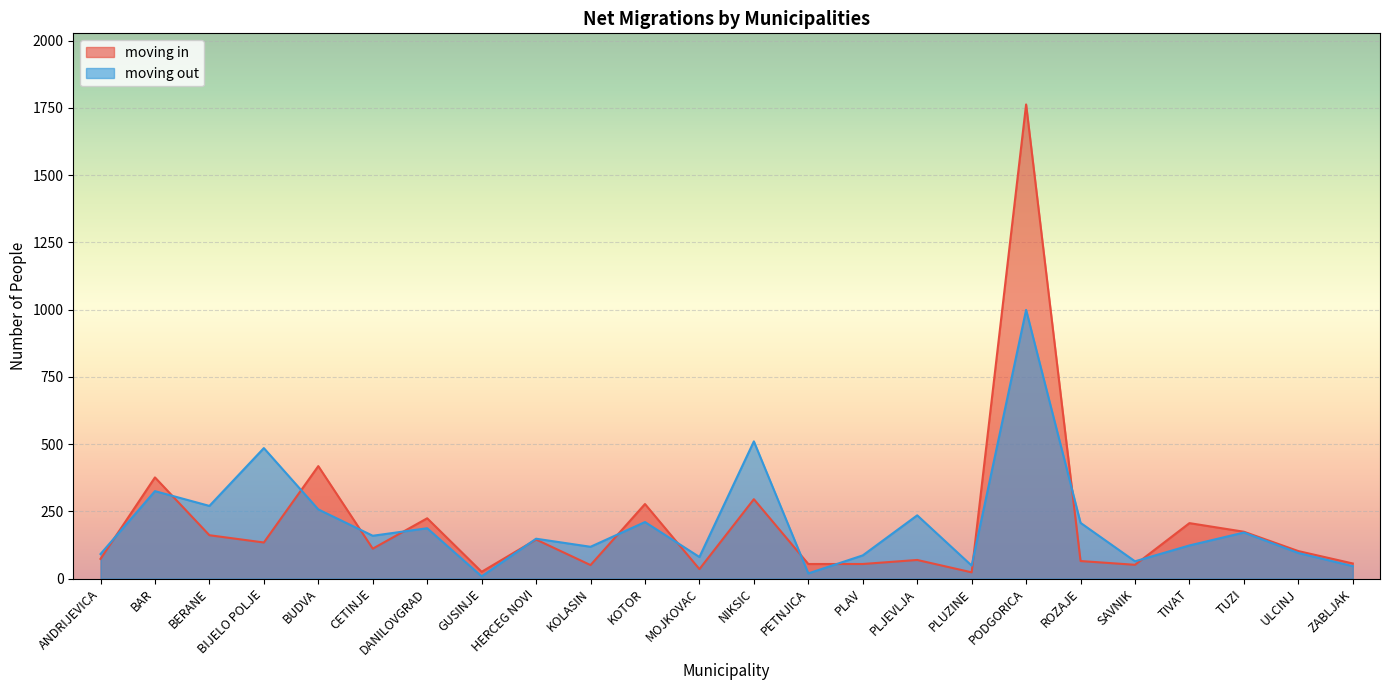

What is the total value across all series at BAR?

701